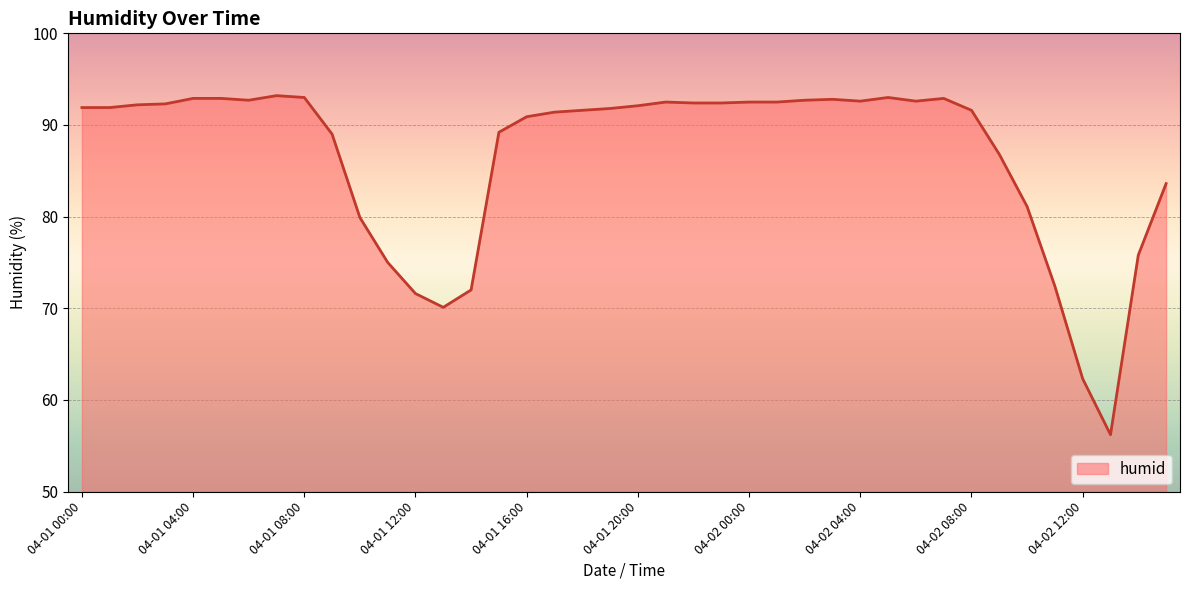

What is the greatest value displayed?

93.2